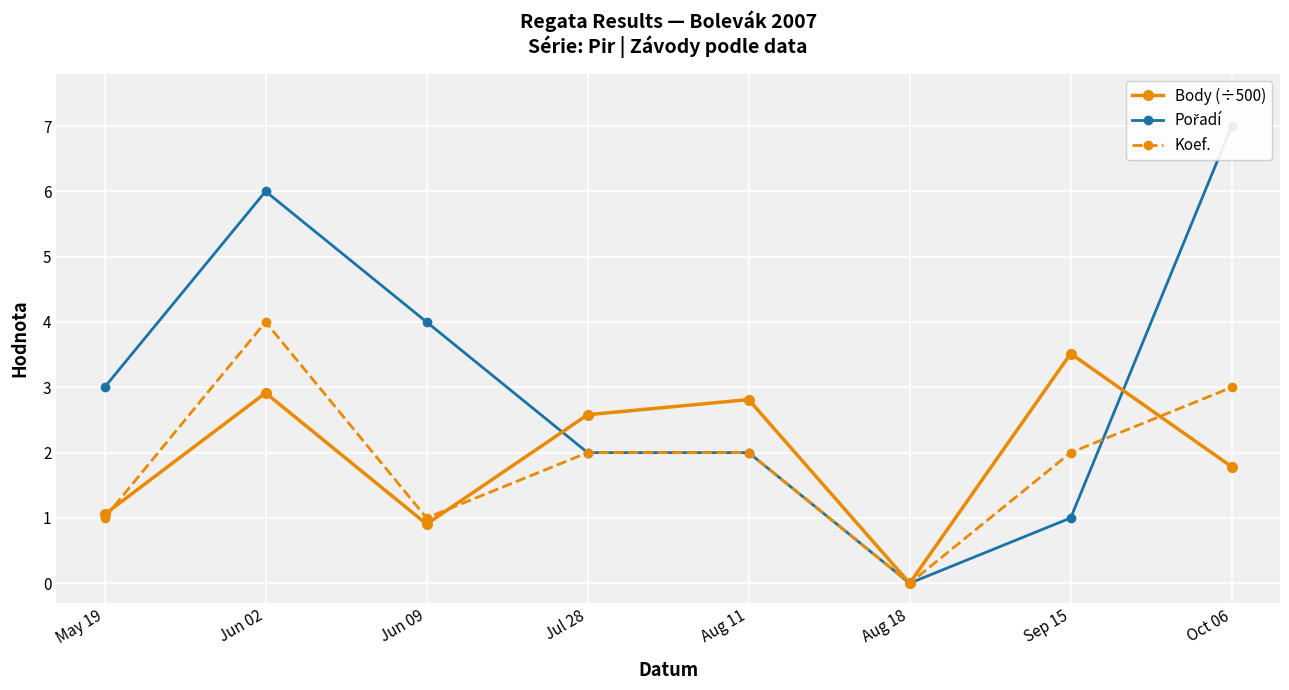

Where is the first local minimum for Koef.?

Jun 09